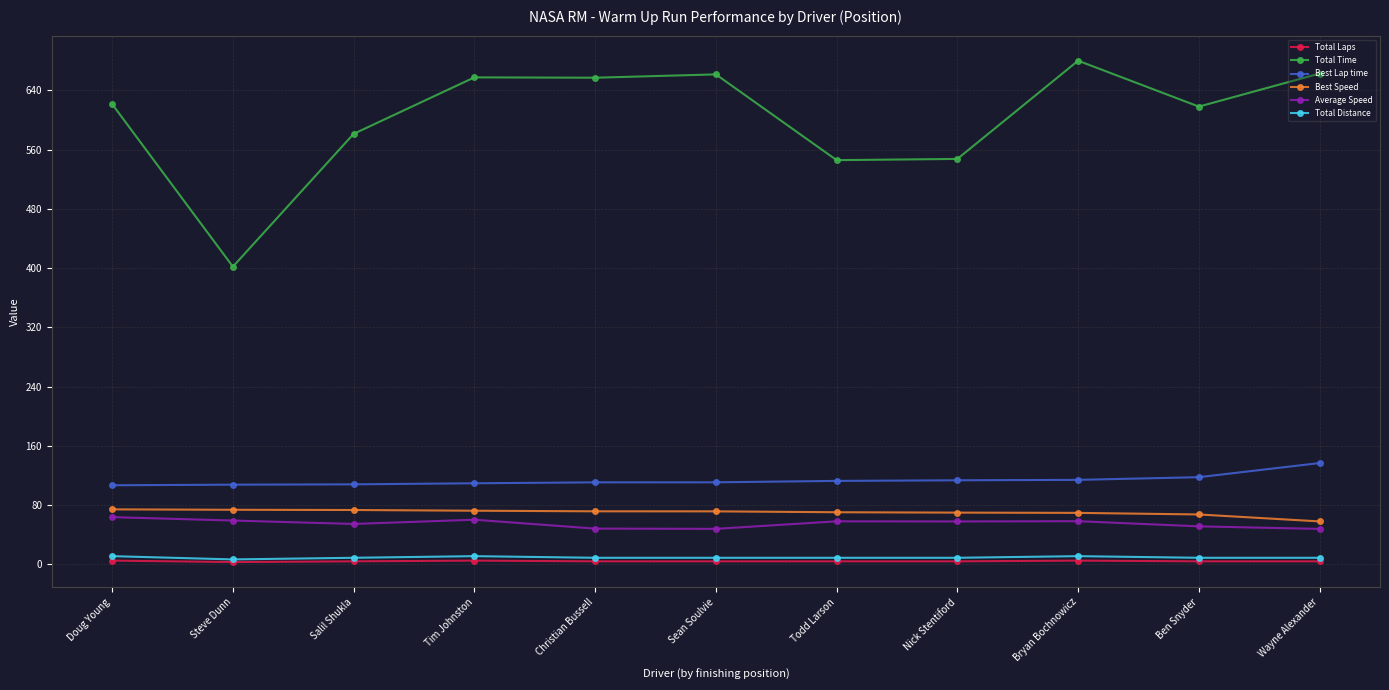

At how many categories does at least one series exceed 438?

10